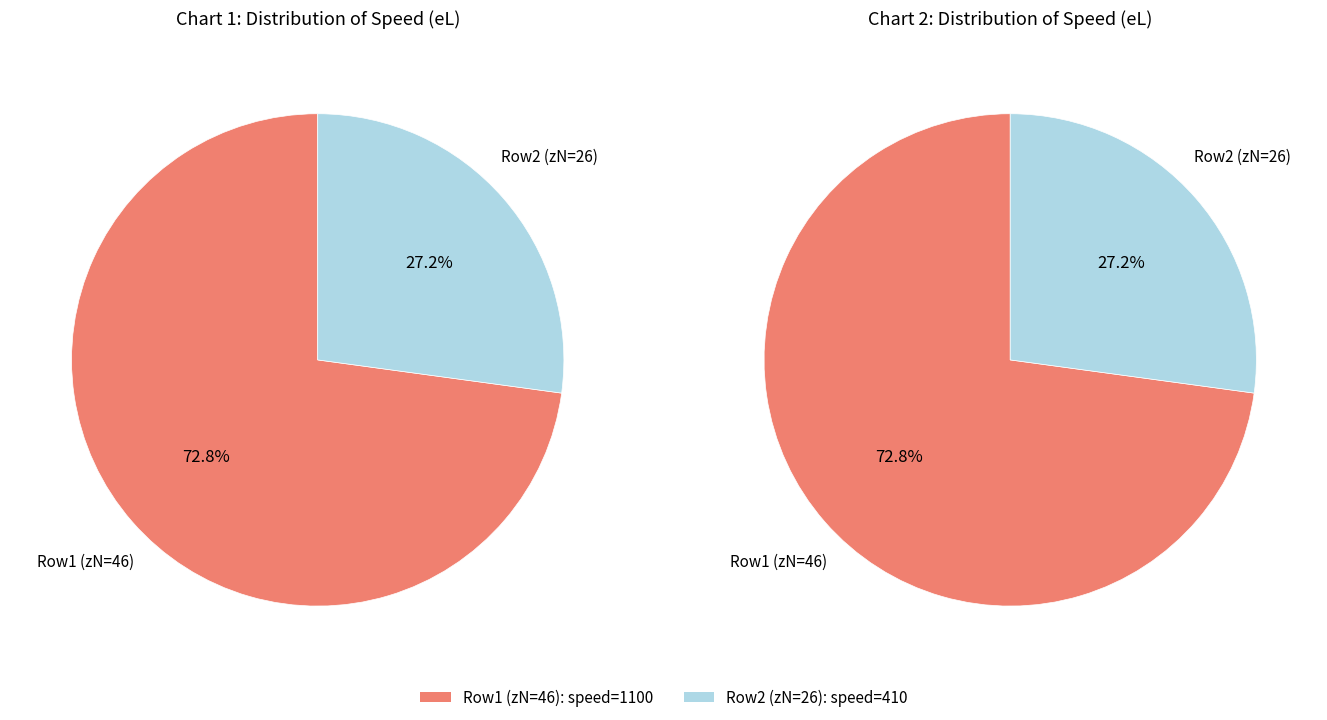

To the nearest percent, what portion does 46 represent?

64%